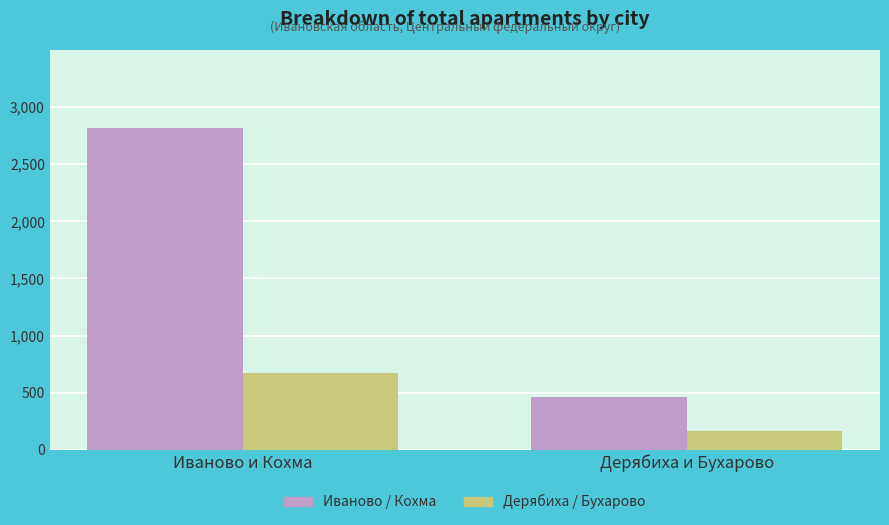

What position from the right is Иваново и Кохма?

2